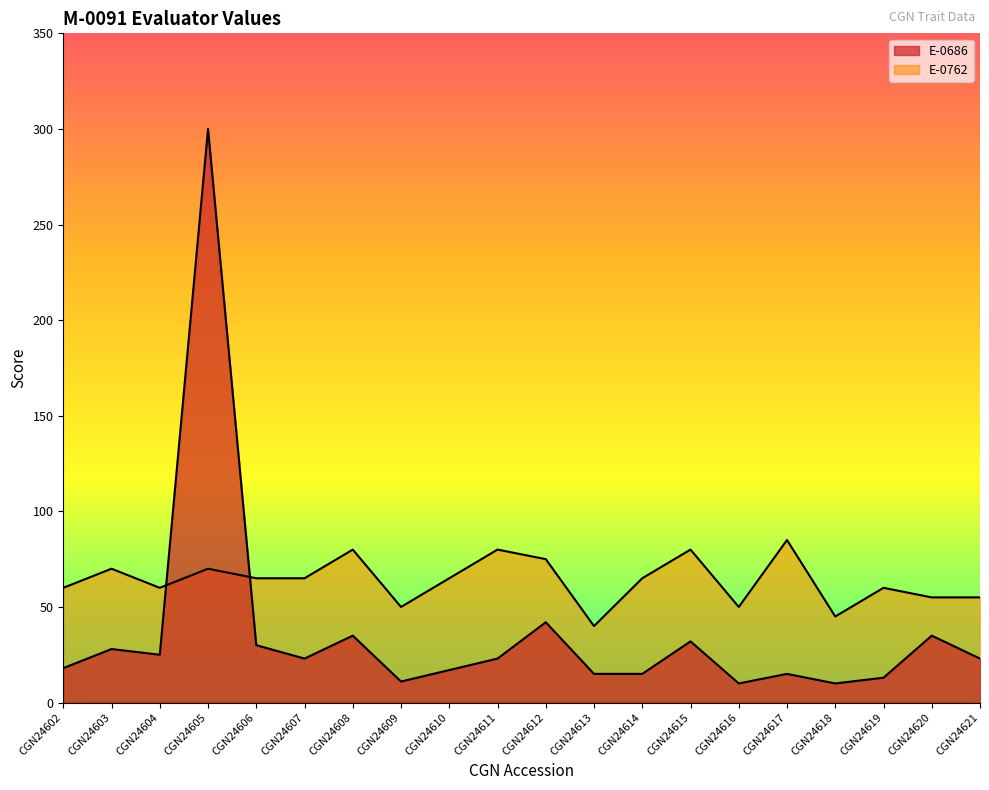

Where do E-0686 and E-0762 first cross each other?

CGN24604 and CGN24605